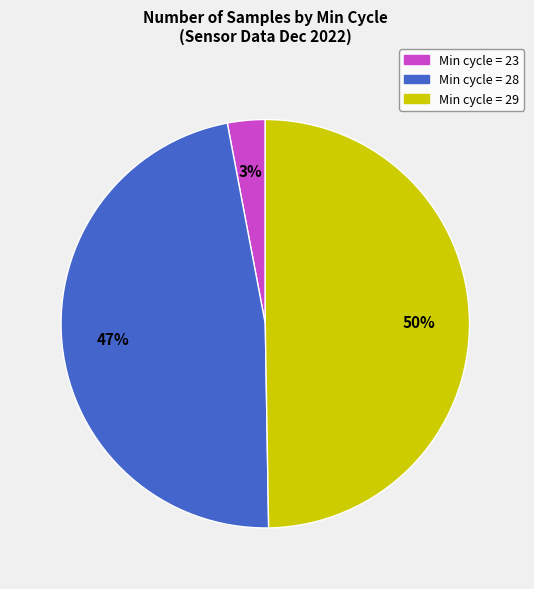

To the nearest percent, what is the average slice percentage?

33%